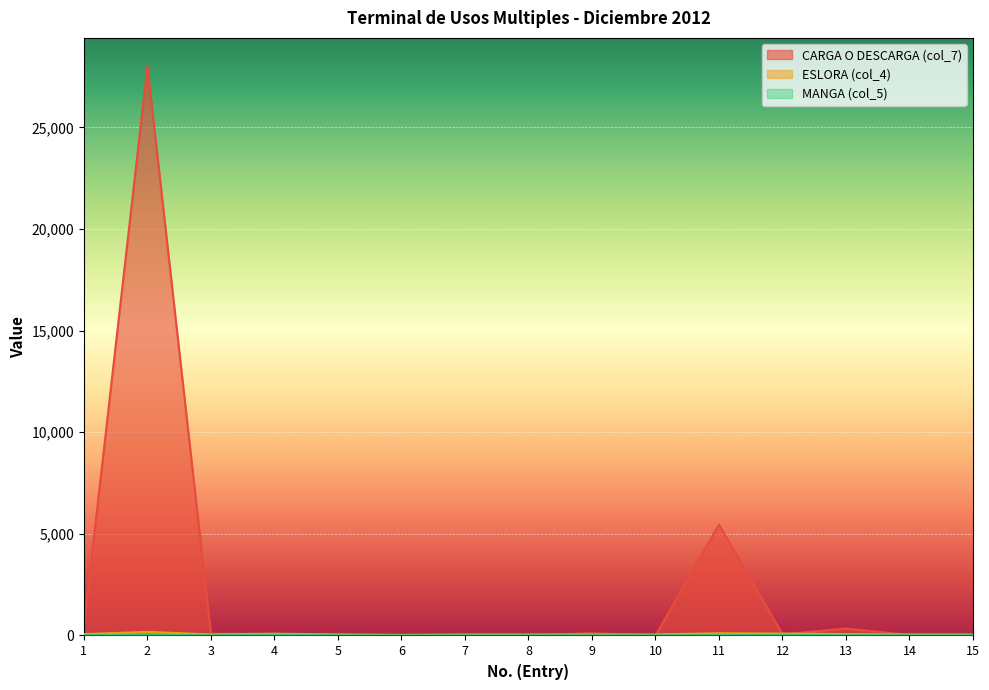

Which series has the largest total across all categories?

CARGA O DESCARGA (col_7)